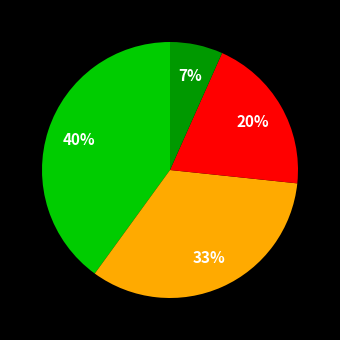

To the nearest percent, what is the average slice percentage?

25%